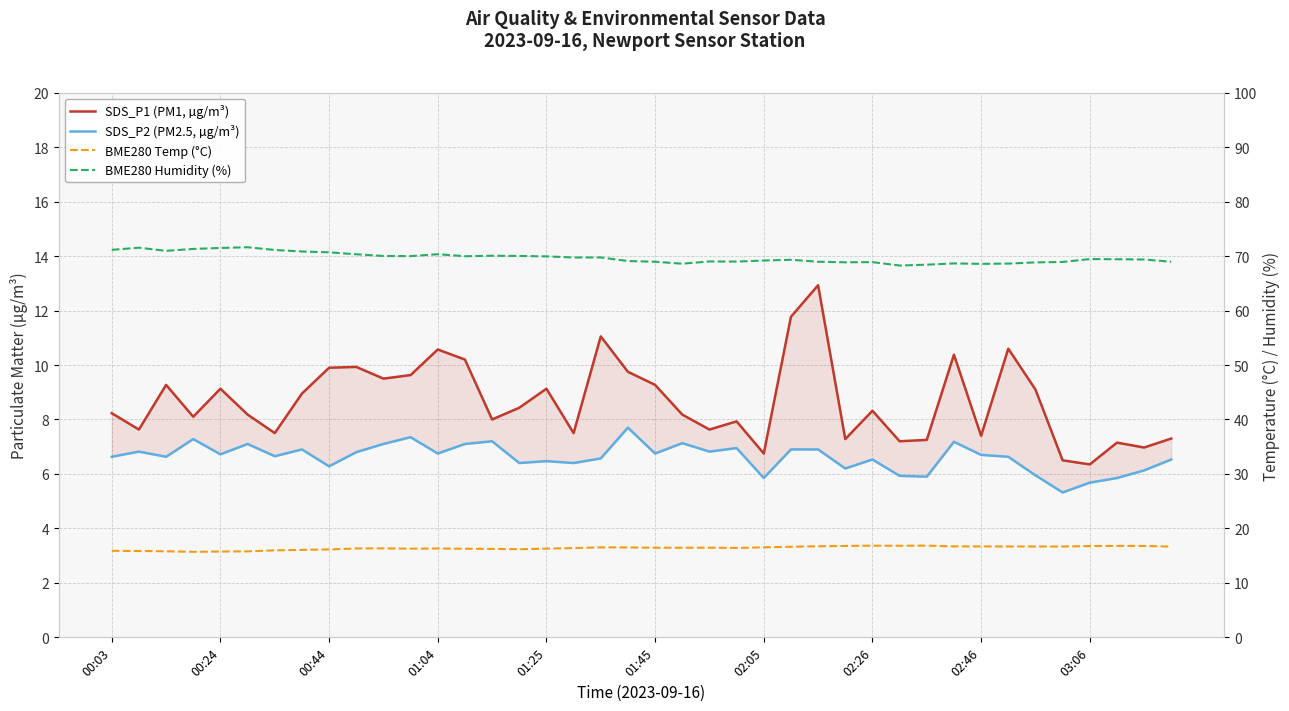

What is the sum of the SDS_P2 (PM2.5, µg/m³) values at 30 and 14?

13.1